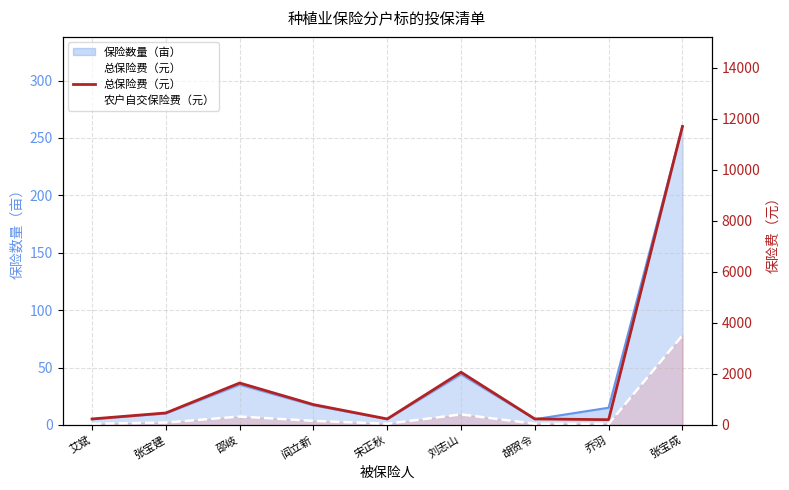

Read the 农户自交保险费（元） value at 邵岐.

328.8